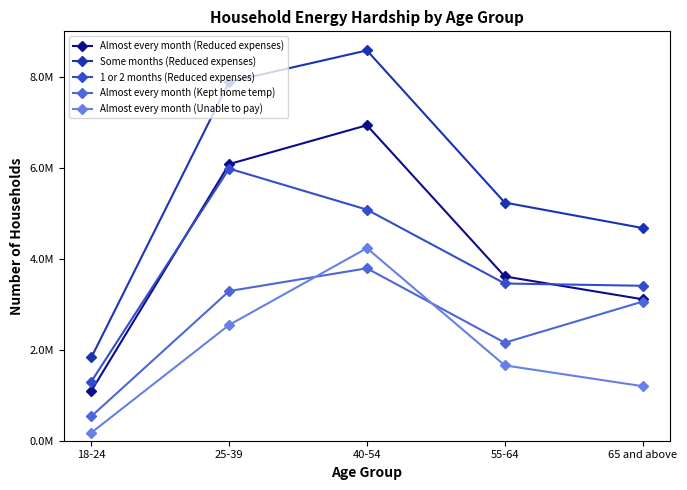

How many series are shown in this chart?

5